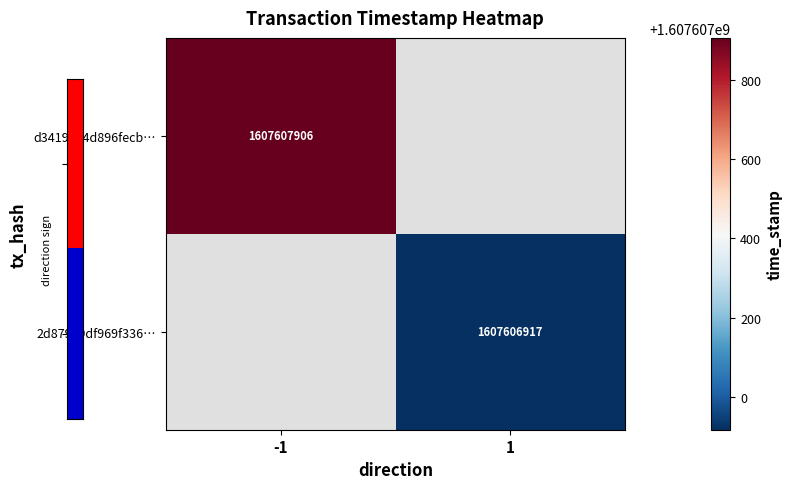

What is the maximum value for 2d87989df969f336b914abcffadb3bf66cbdea8?

1607606917